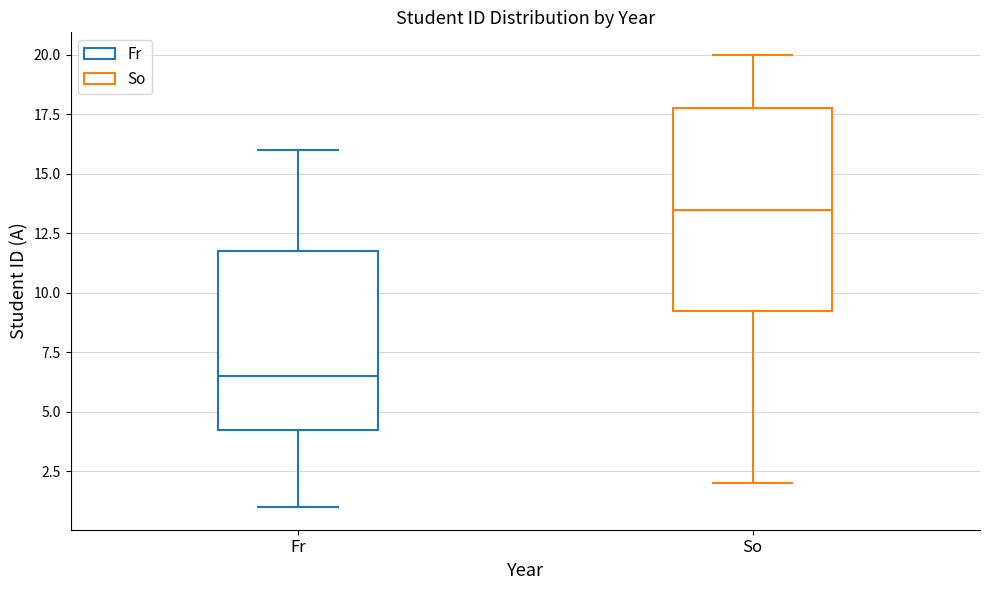

Reading left to right, transcribe this box plot: for each box, give where its median line is, the range the box spans, and where its two whiskers end, as read against the y-axis. The values are not printed on the chart, so give them approximately, as read against the axis.

Fr: median 6.5, box 4.5 to 12.0, whiskers 1.0 to 16.0
So: median 13.5, box 9.5 to 18.0, whiskers 2.0 to 20.0